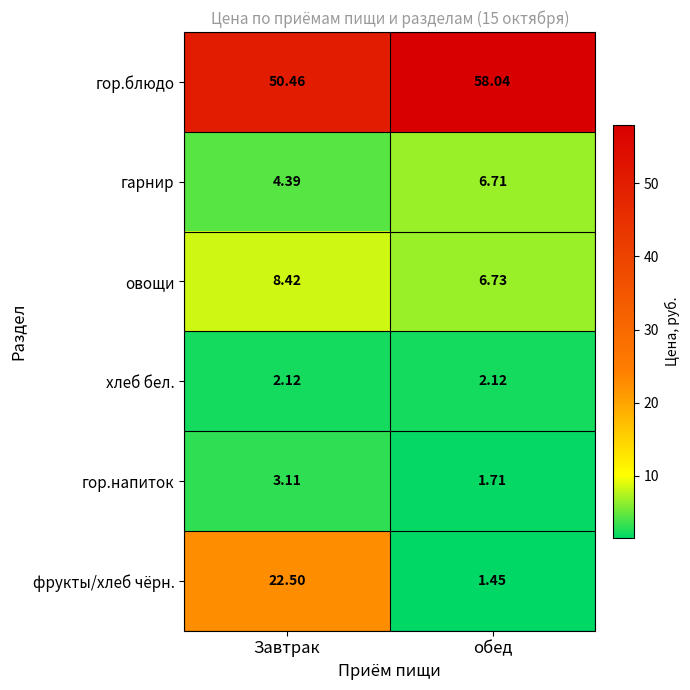

Which category has the highest value in the овощи series?

Завтрак